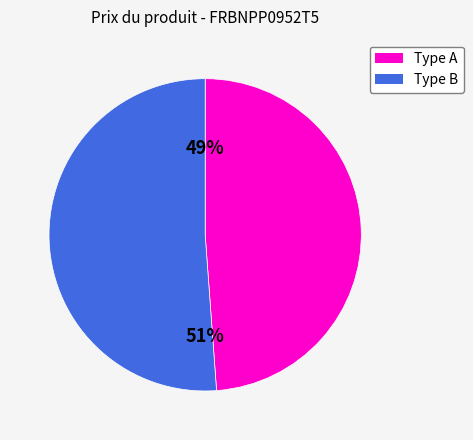

Is there any slice that represents more than half of the pie?

Yes